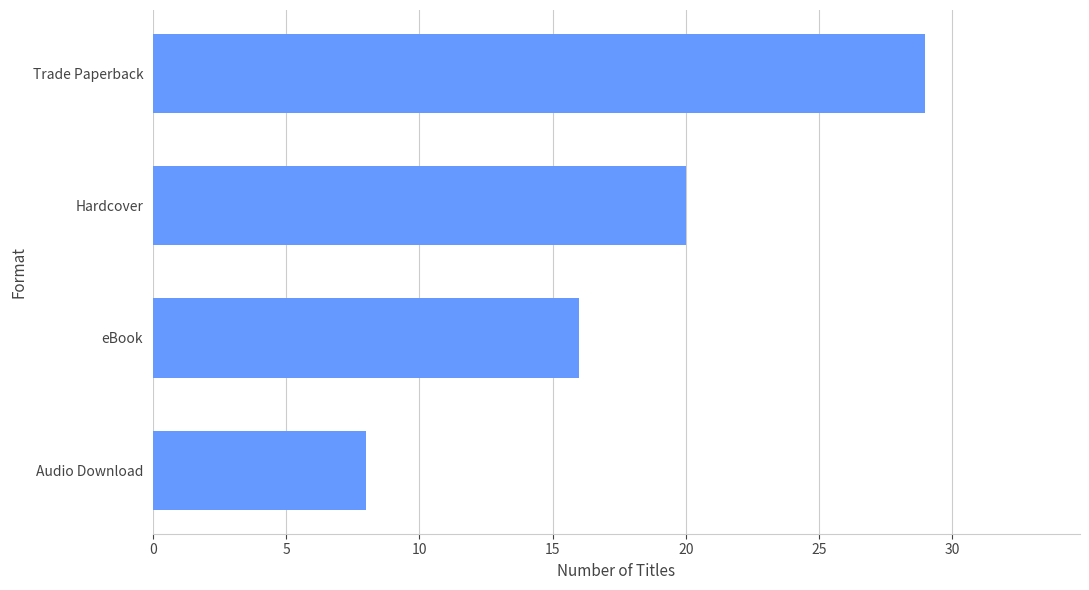

What is the average value?

18